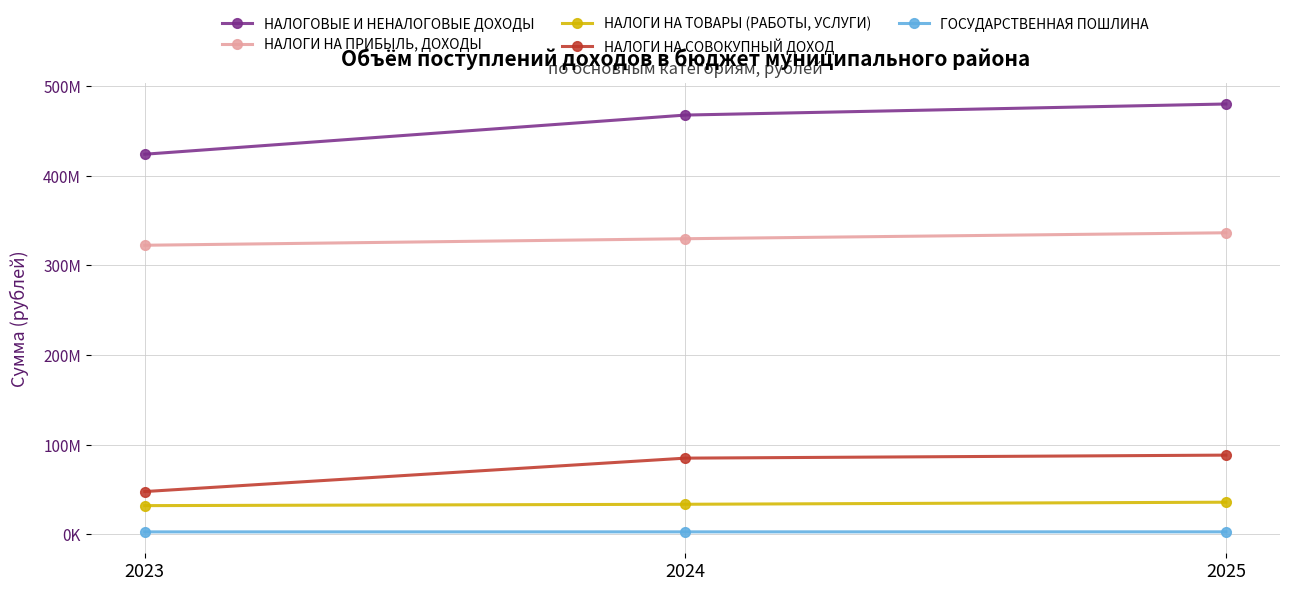

Rank the series by their maximum value, from highest to lowest.

НАЛОГОВЫЕ И НЕНАЛОГОВЫЕ ДОХОДЫ, НАЛОГИ НА ПРИБЫЛЬ, ДОХОДЫ, НАЛОГИ НА СОВОКУПНЫЙ ДОХОД, НАЛОГИ НА ТОВАРЫ (РАБОТЫ, УСЛУГИ), ГОСУДАРСТВЕННАЯ ПОШЛИНА